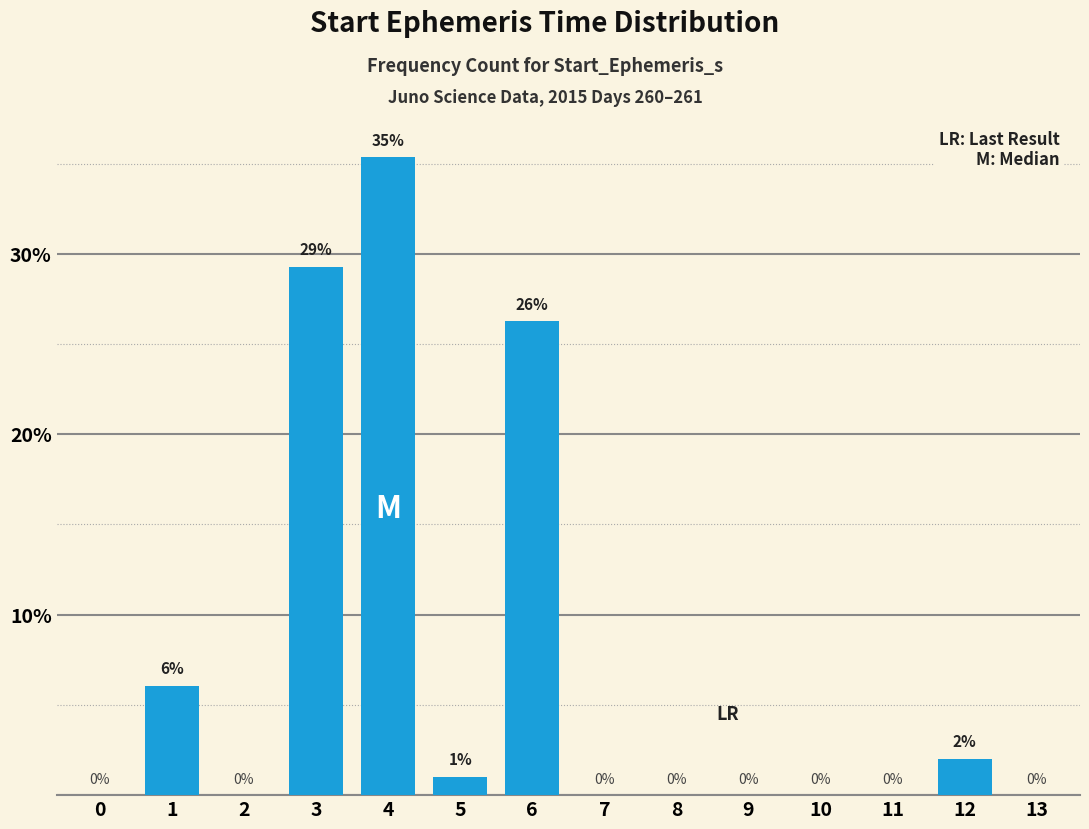

Which has a higher value, 4 or 6?

4